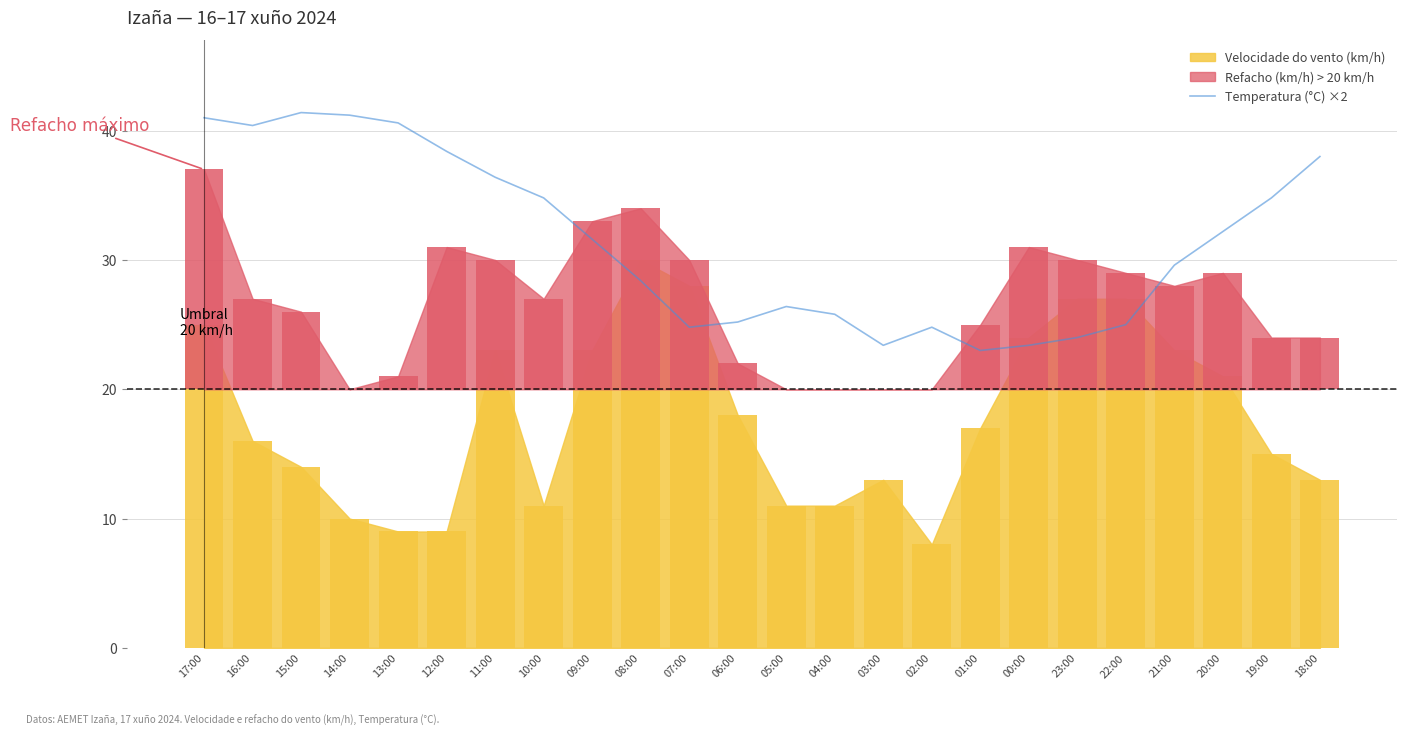

Reading left to right, extract all data points from this chart.

17:00=41.0	16:00=40.4	15:00=41.4	14:00=41.2	13:00=40.6	12:00=38.4	11:00=36.4	10:00=34.8	09:00=31.6	08:00=28.4	07:00=24.8	06:00=25.2	05:00=26.4	04:00=25.8	03:00=23.4	02:00=24.8	01:00=23.0	00:00=23.4	23:00=24.0	22:00=25.0	21:00=29.6	20:00=32.2	19:00=34.8	18:00=38.0